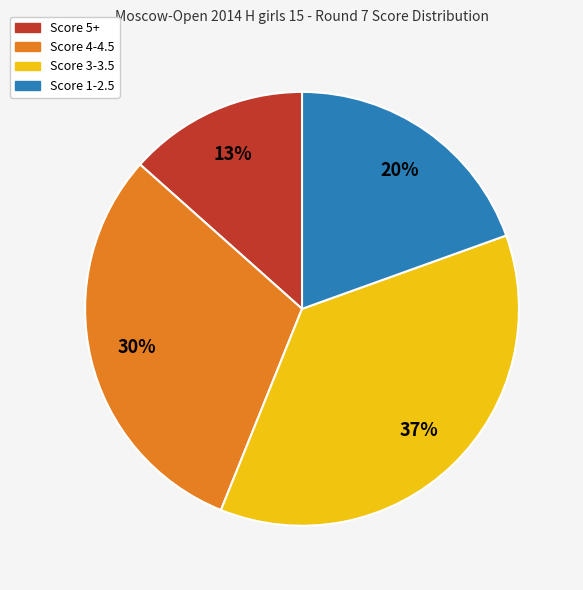

What is the largest slice in the pie chart?

Score 3-3.5